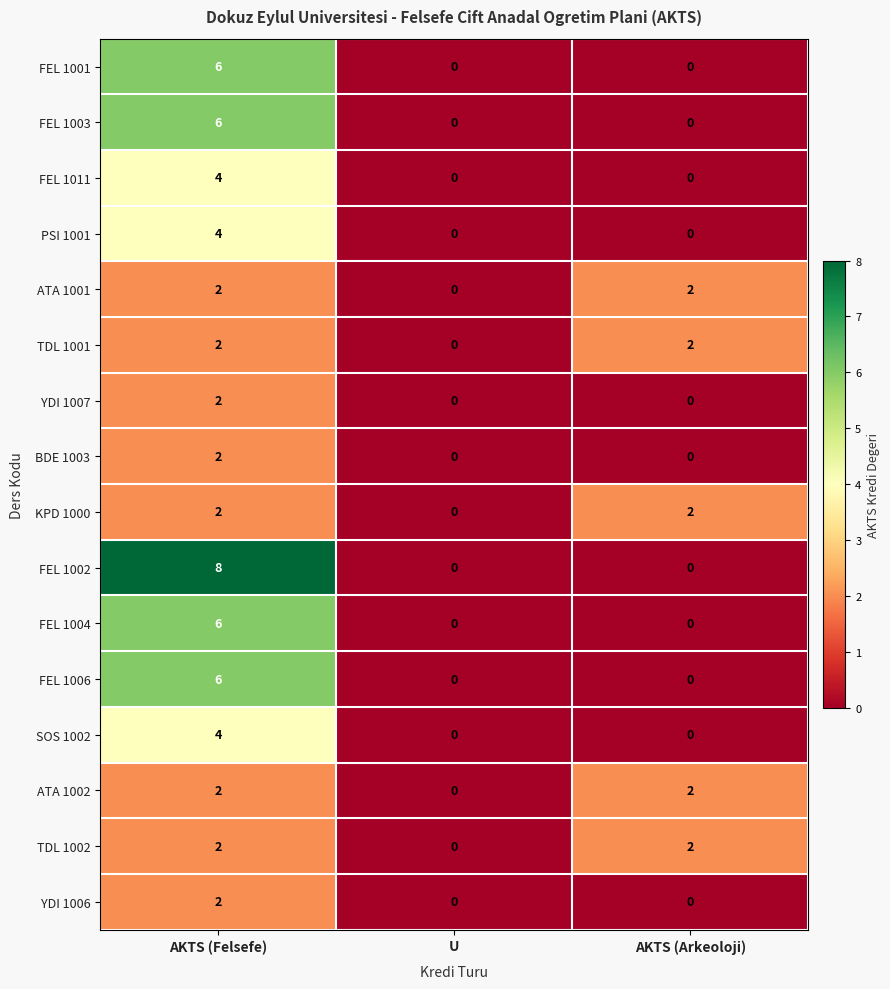

Between AKTS (Felsefe) and AKTS (Arkeoloji), which series saw the biggest shift?

FEL 1002